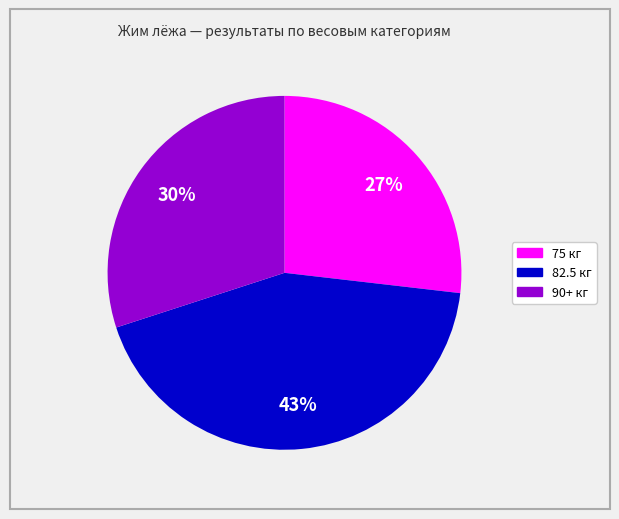

How many slices are in this pie chart?

3